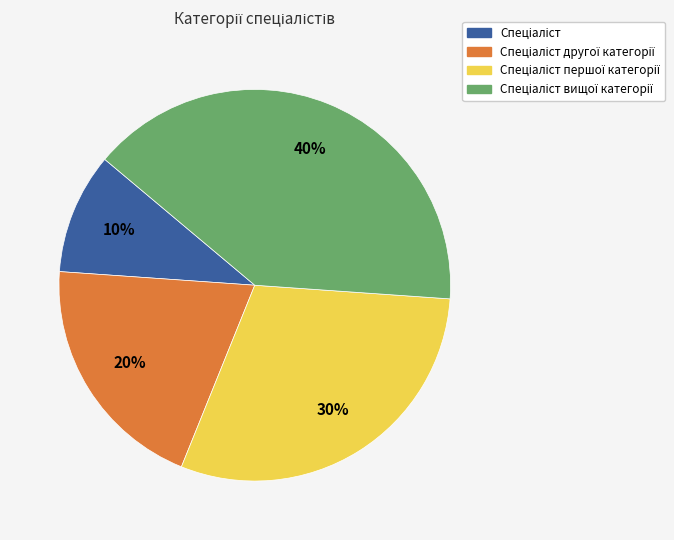

To the nearest percent, what is the average slice percentage?

25%